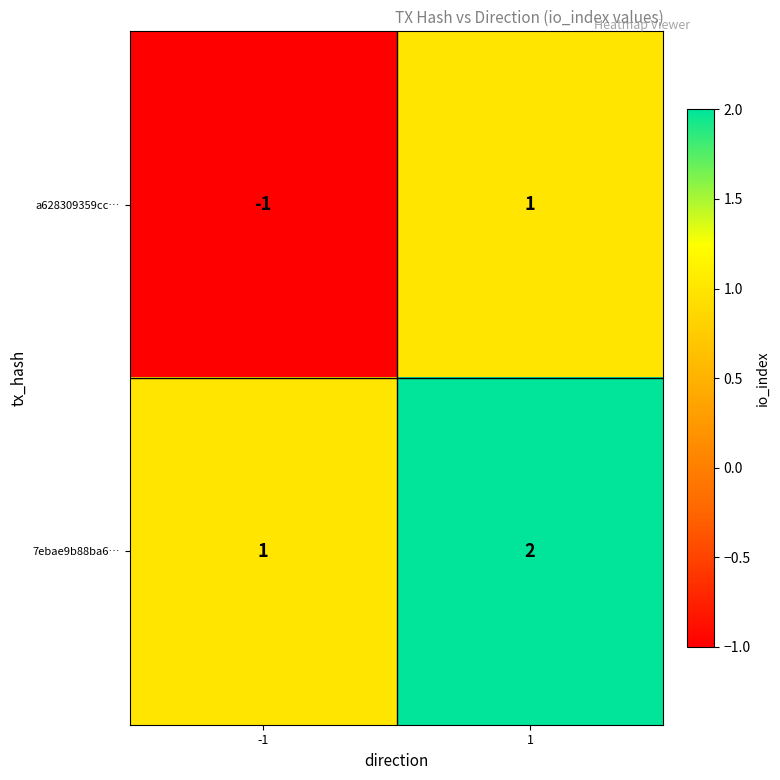

Reading left to right, extract all data points from this chart.

a628309359cc…: -1	1
7ebae9b88ba6…: 1	2